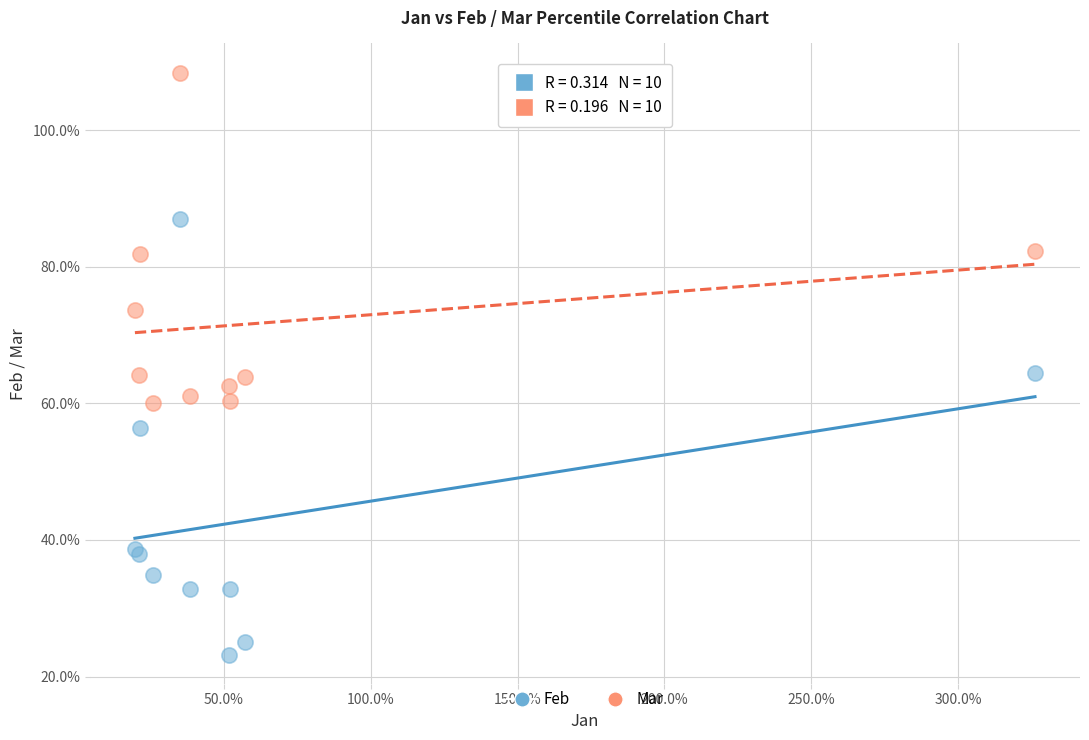

Which series reaches the minimum Y coordinate?

Feb